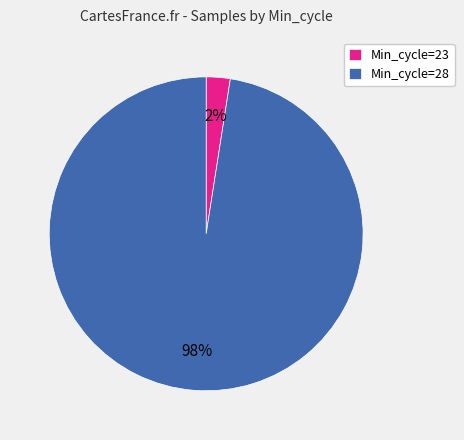

Which slice is the smallest?

Min_cycle=23